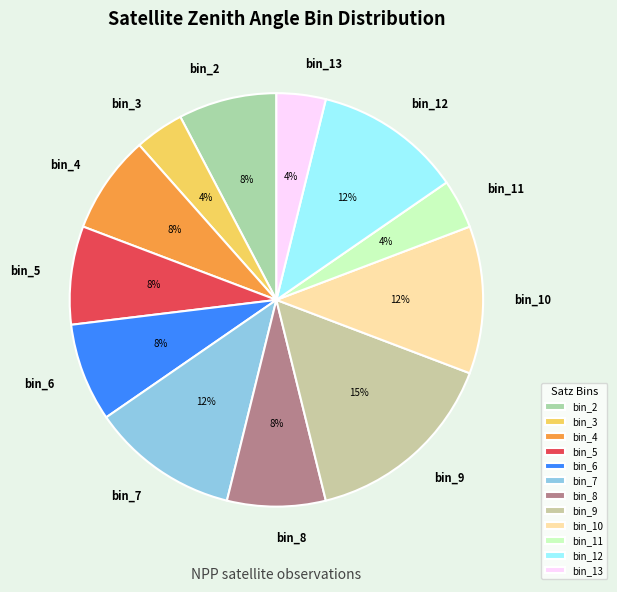

What is the ratio of the value at bin_5 to the value at bin_3?

2.0